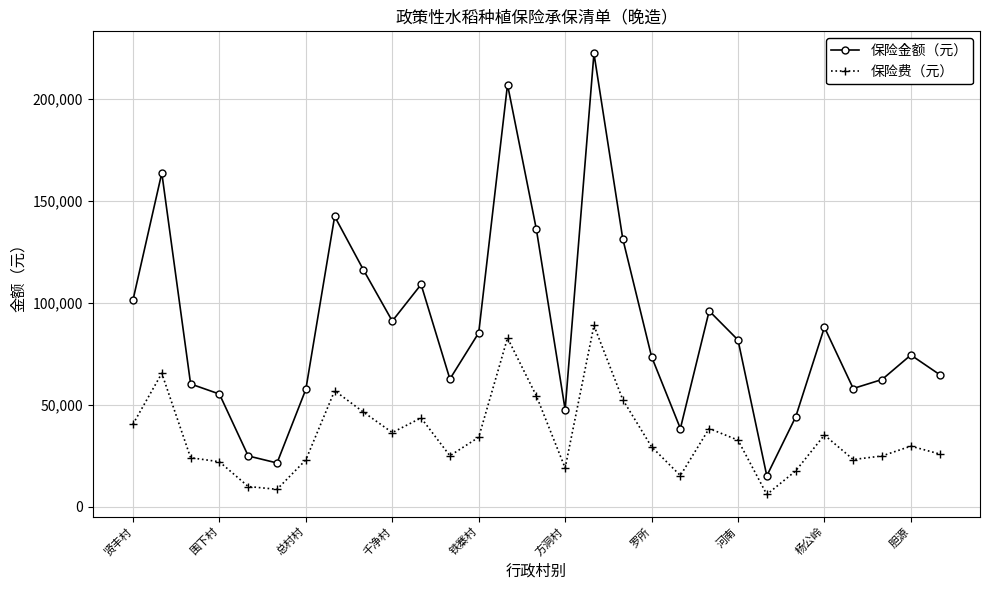

What is the lowest value of the 保险费（元） series?

6080